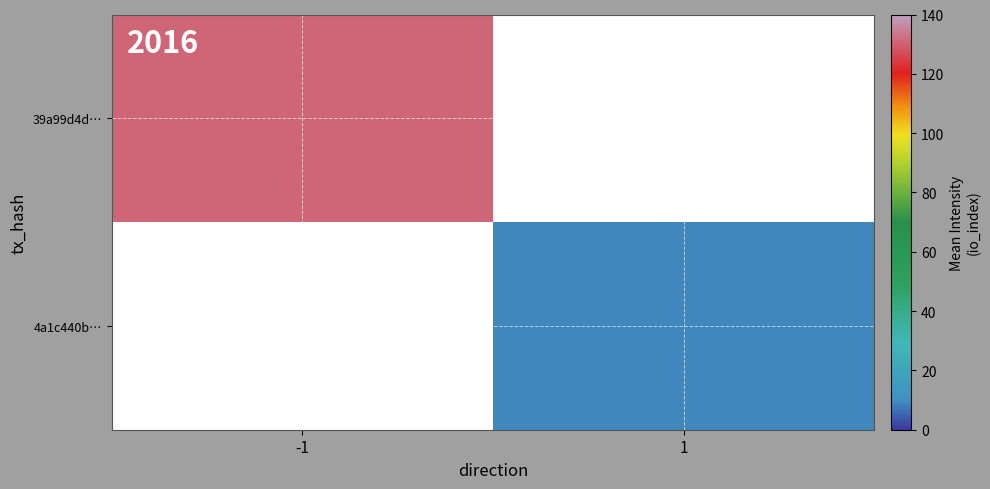

Which category has the lowest value in the 4a1c440b… series?

-1